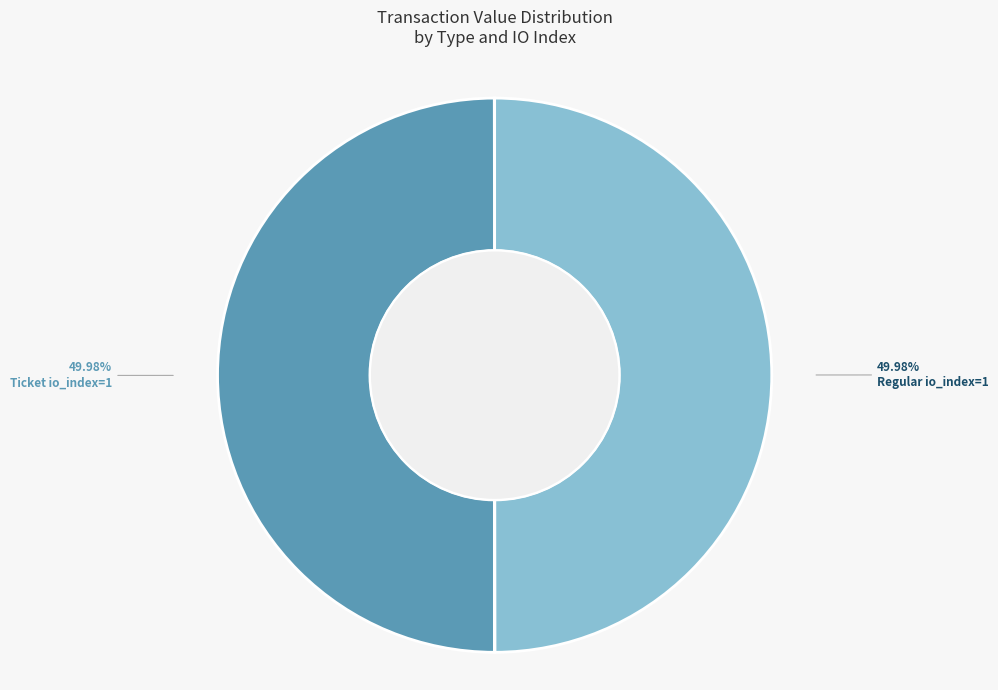

Is the sum of Regular io_index=1 and Ticket io_index=1 greater than half?

Yes